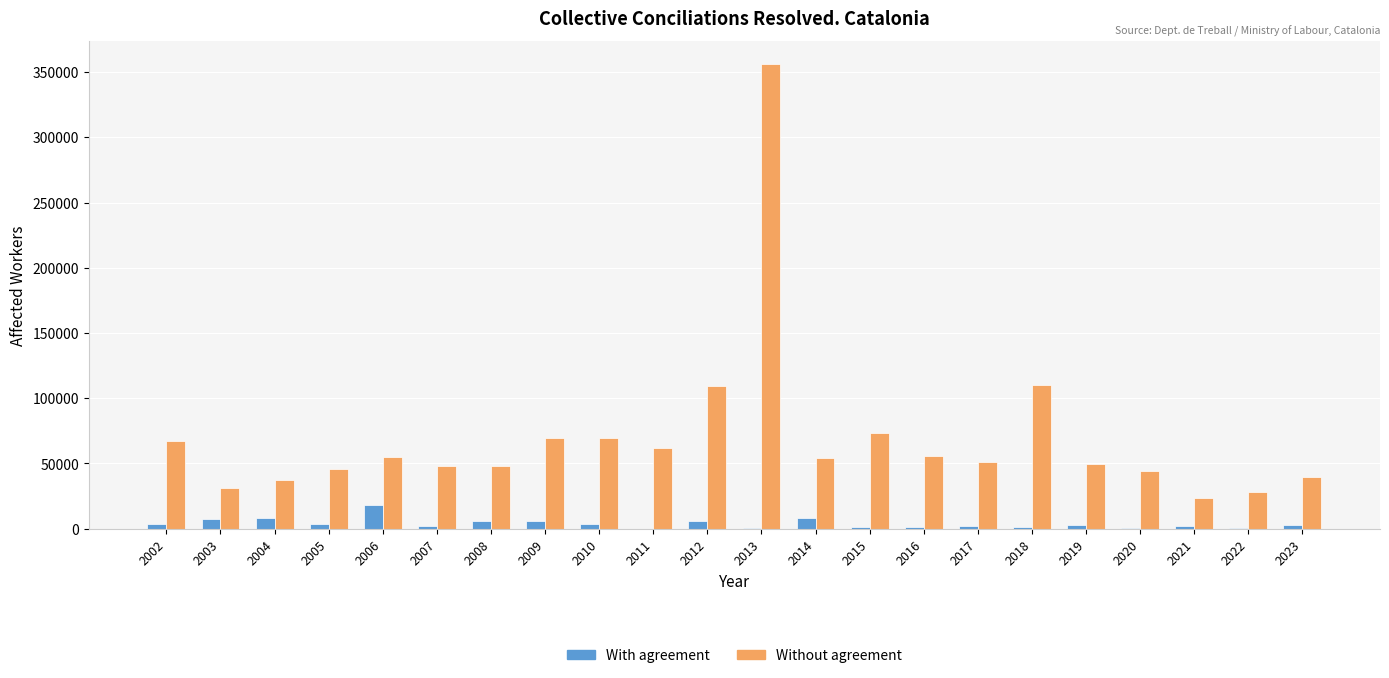

What are all the series names shown in the legend?

With agreement, Without agreement